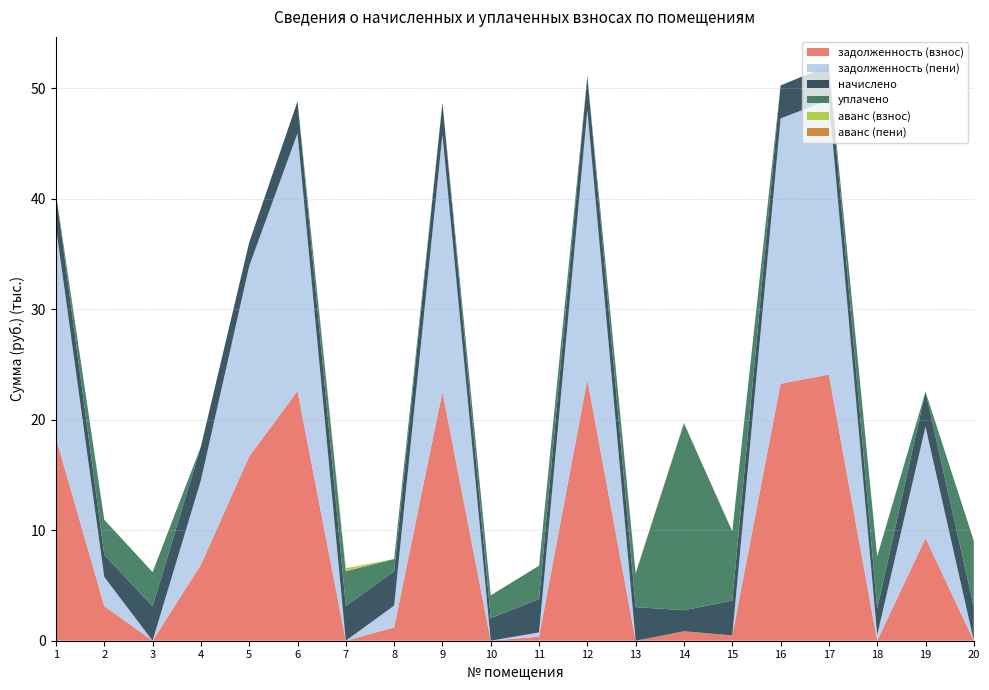

Reading left to right, transcribe all the data shown in this chart.

задолженность (взнос): 1=18342.3	2=3131.7	3=0.0	4=6878.2	5=16688.6	6=22601.5	7=0.0	8=1202.3	9=22546.0	10=0.0	11=375.4	12=23651.2	13=0.0	14=856.9	15=480.2	16=23264.4	17=24093.3	18=0.0	19=9288.3	20=0.0
задолженность (пени): 1=19095.4	2=2634.3	3=0.0	4=7643.6	5=17224.9	6=23327.9	7=0.0	8=1976.6	9=23270.6	10=0.0	11=374.2	12=24411.4	13=0.0	14=0.0	15=0.0	16=24012.1	17=24867.6	18=518.6	19=10082.2	20=0.0
начислено: 1=3012.1	2=2010.5	3=3111.6	4=3061.8	5=2145.4	6=2905.6	7=3147.1	8=3097.3	9=2898.5	10=2053.1	11=3019.2	12=3040.6	13=3040.6	14=1903.0	15=3147.1	16=2990.8	17=3097.3	18=2374.1	19=3175.4	20=3054.7
уплачено: 1=0.0	2=3175.6	3=3100.8	4=0.0	5=0.0	6=0.0	7=3147.0	8=1117.0	9=0.0	10=2051.3	11=3024.0	12=0.0	13=3048.0	14=16920.0	15=6268.0	16=0.0	17=0.0	18=4738.4	19=0.0	20=5986.4
аванс (взнос): 1=0.0	2=0.0	3=0.1	4=0.0	5=0.0	6=0.0	7=267.3	8=0.0	9=0.0	10=3.6	11=0.0	12=0.0	13=37.4	14=0.0	15=0.0	16=0.0	17=0.0	18=0.0	19=0.0	20=0.4
аванс (пени): 1=0.0	2=0.0	3=0.1	4=0.0	5=0.0	6=0.0	7=5.6	8=0.0	9=0.0	10=4.5	11=0.0	12=0.0	13=39.3	14=37.4	15=1.0	16=0.0	17=0.0	18=0.0	19=0.0	20=0.8